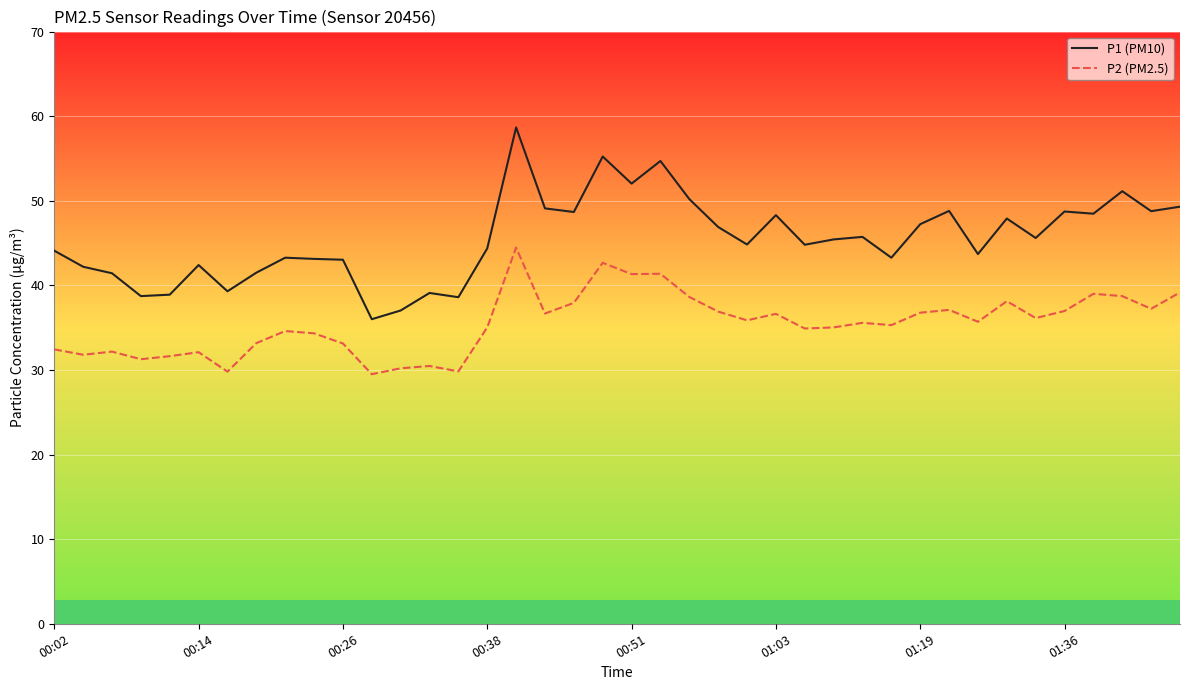

Which series has the largest total across all categories?

P1 (PM10)